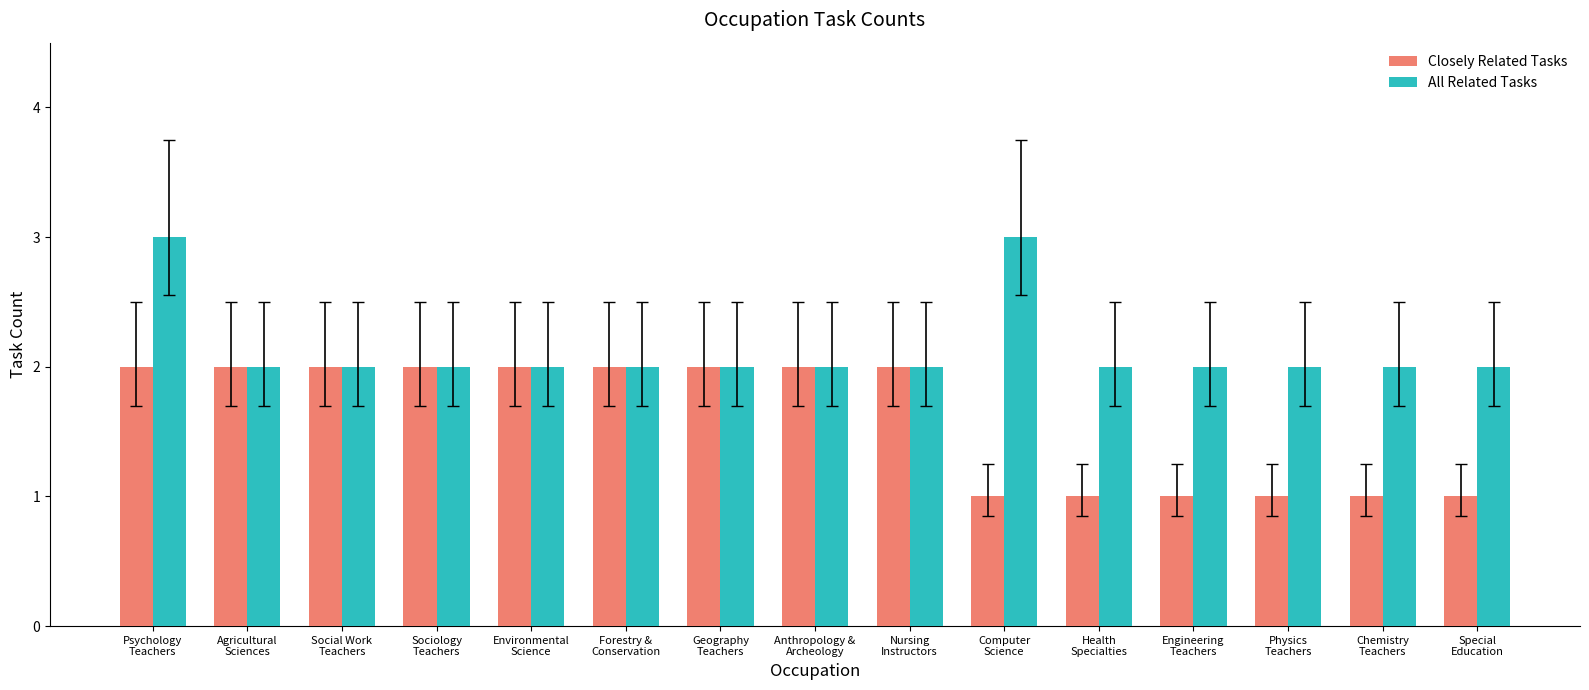

Rank the series by their maximum value, from highest to lowest.

All Related Tasks, Closely Related Tasks